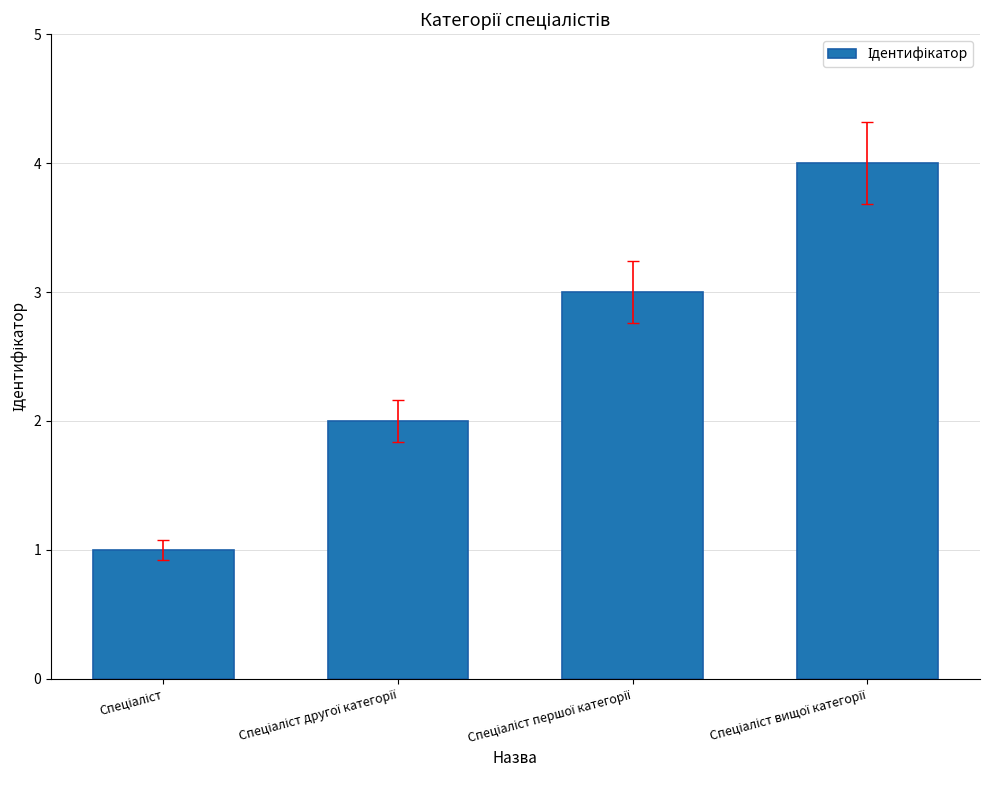

What is the difference between the maximum and minimum values?

3